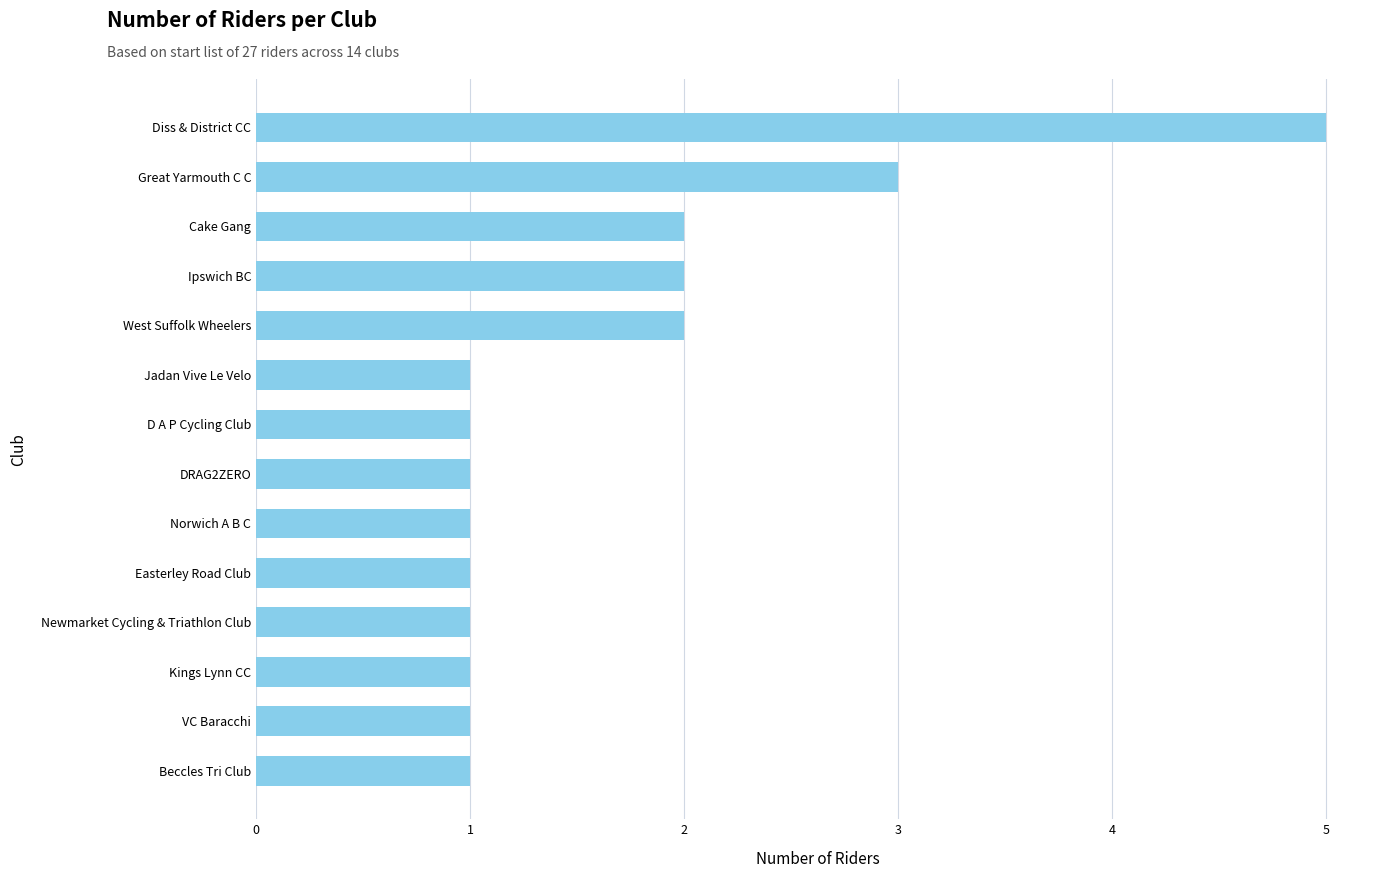

Is it true that the value at Cake Gang is 3?

False